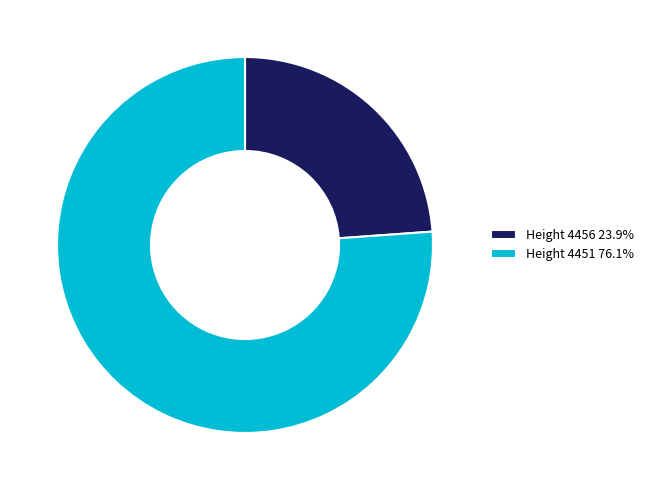

Is there a majority slice in this chart?

Yes